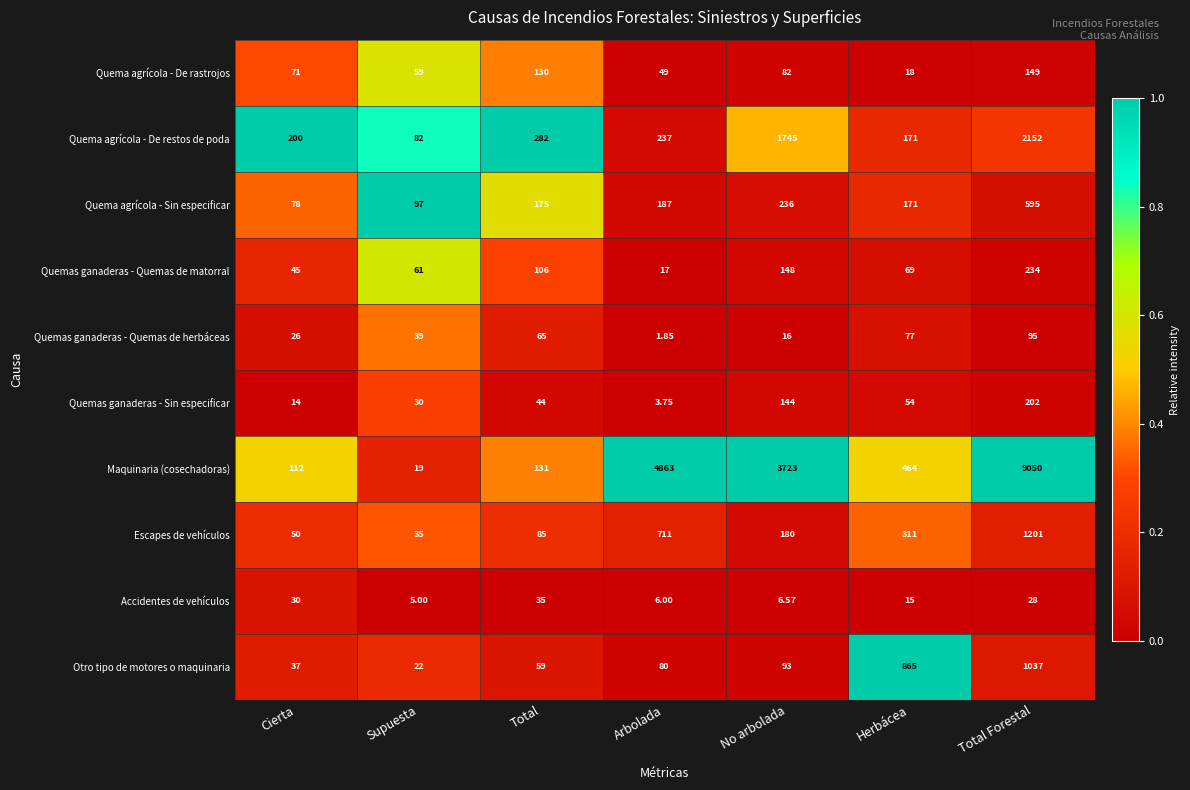

Which series has the largest total across all categories?

Maquinaria (cosechadoras)